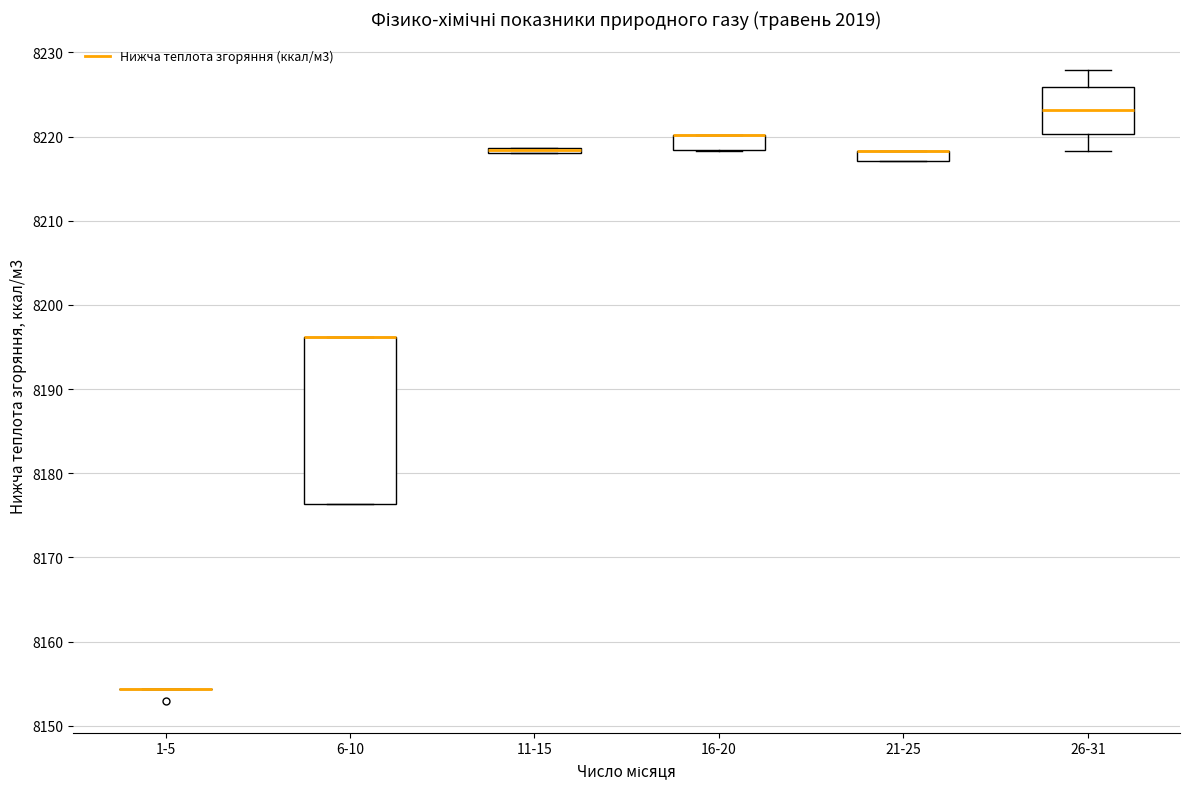

Where is the upper edge of the box for 6-10 on the y-axis? The values are not printed on the chart, so give them approximately, as read against the axis.

8196